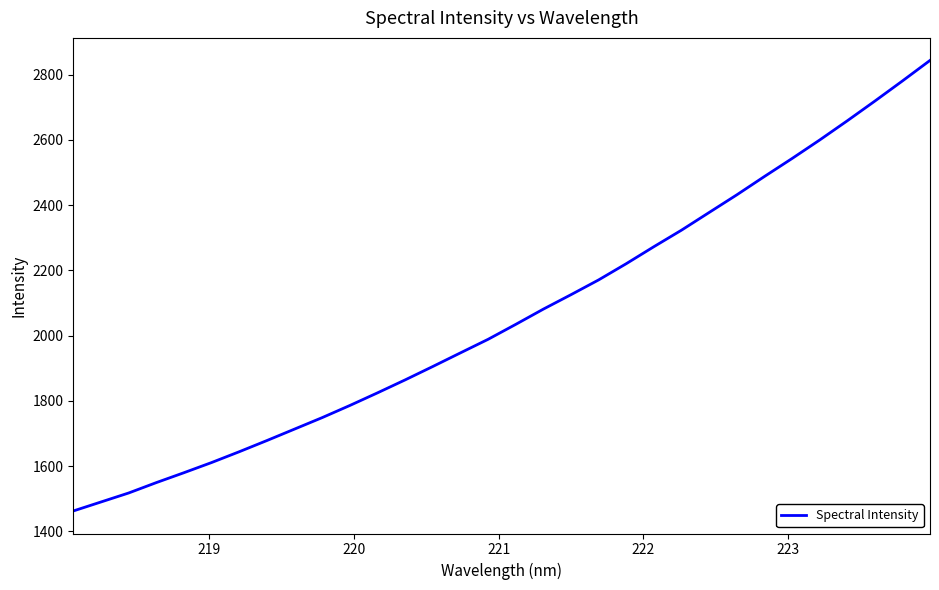

What is the maximum value shown in the chart?

2843.9